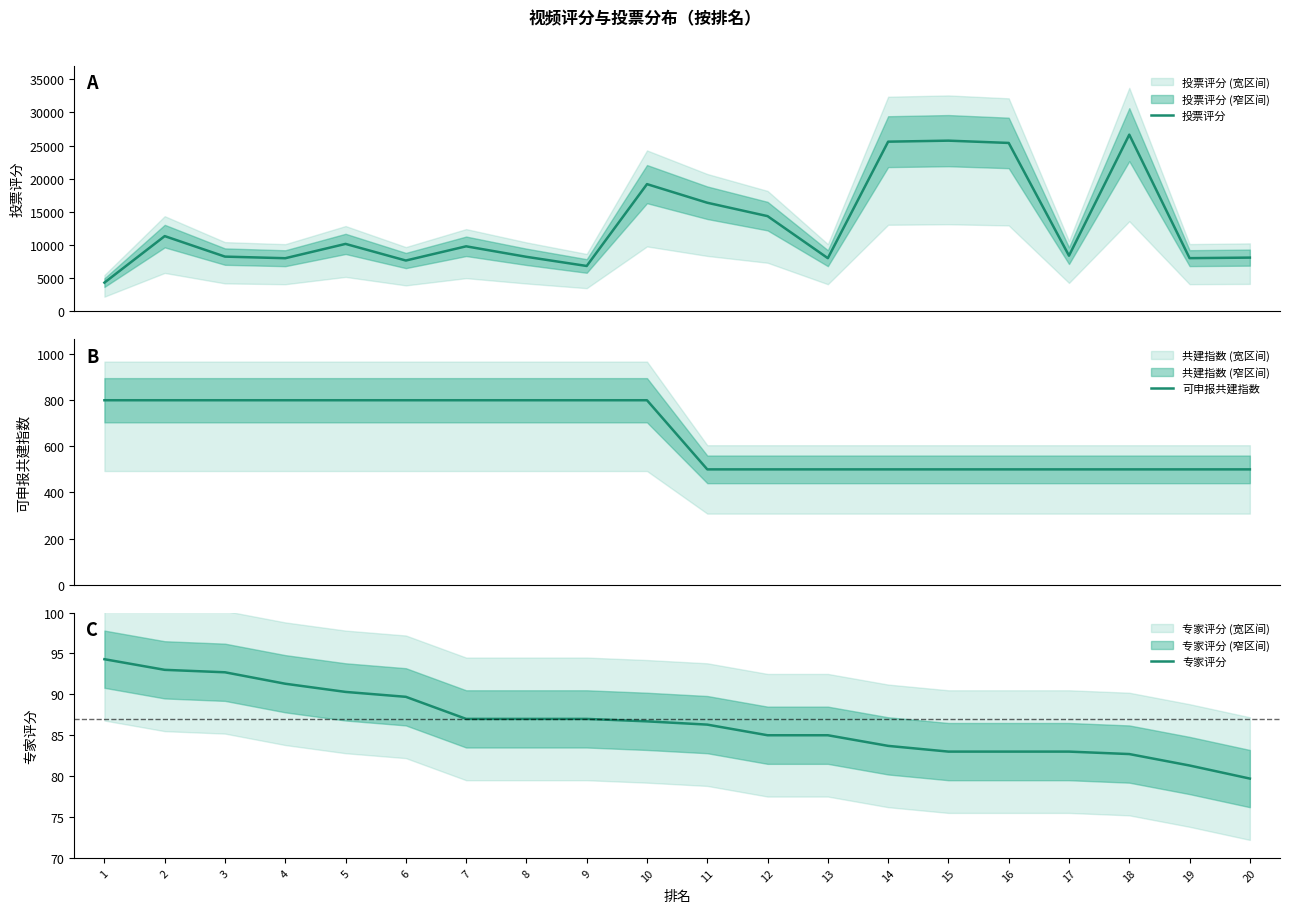

How many lines are shown in the chart?

3